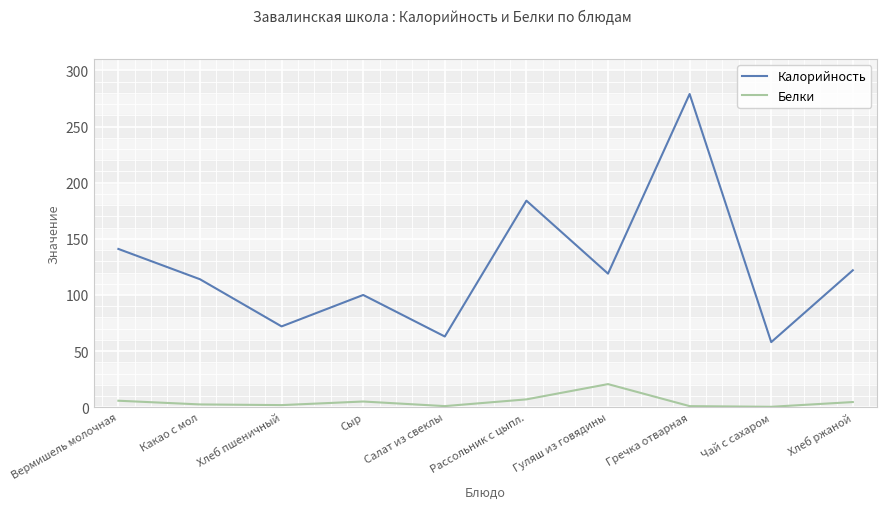

What position from the right is Салат из свеклы?

6